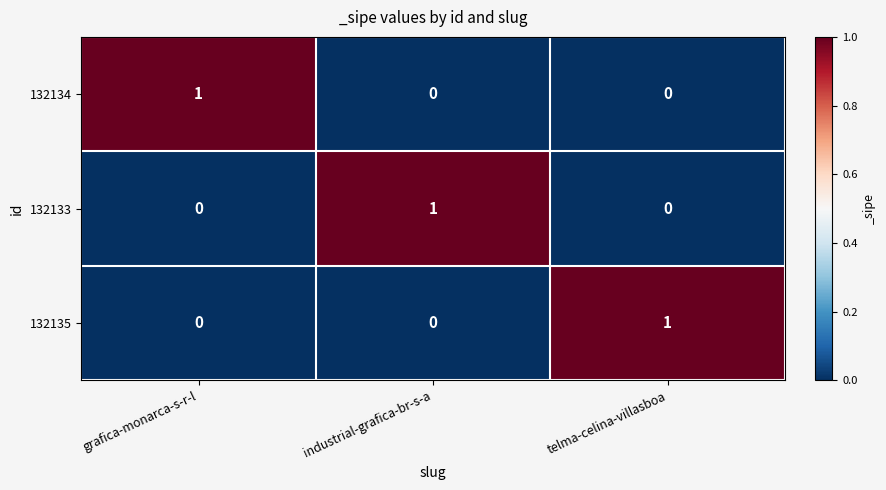

What is the spread (max minus min) of values at industrial-grafica-br-s-a?

1